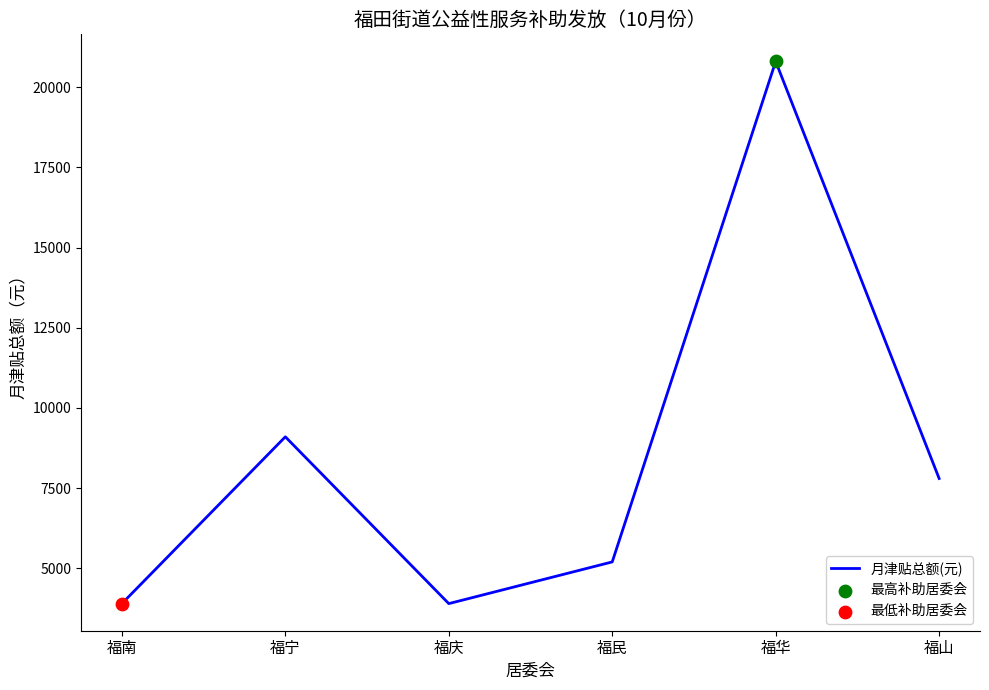

Which has a higher value, 福民 or 福南?

福民